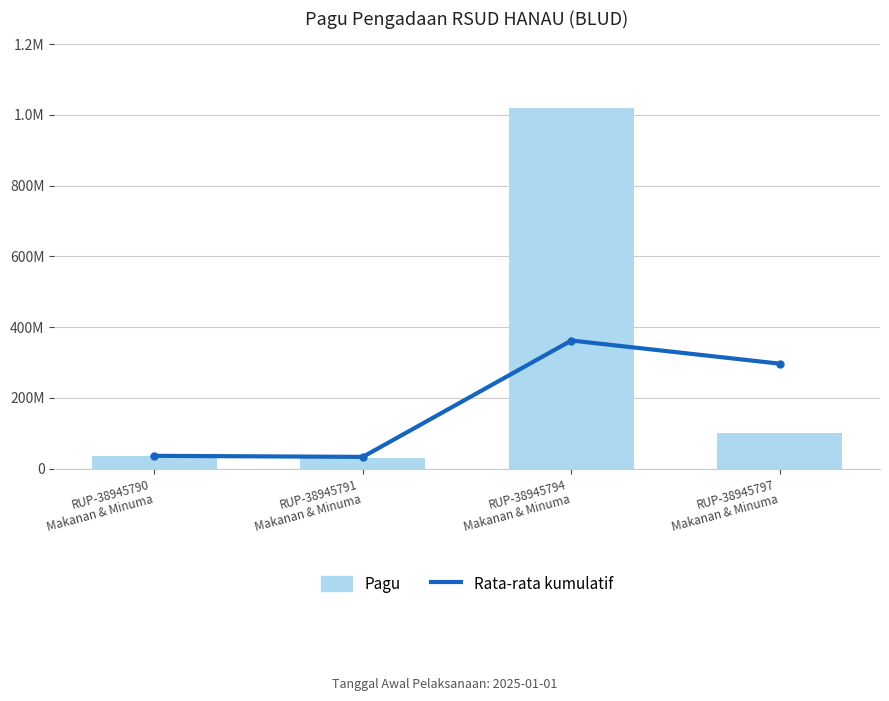

Is it true that Pagu equals 356456189 at RUP-38945794
Makanan & Minuma?

False